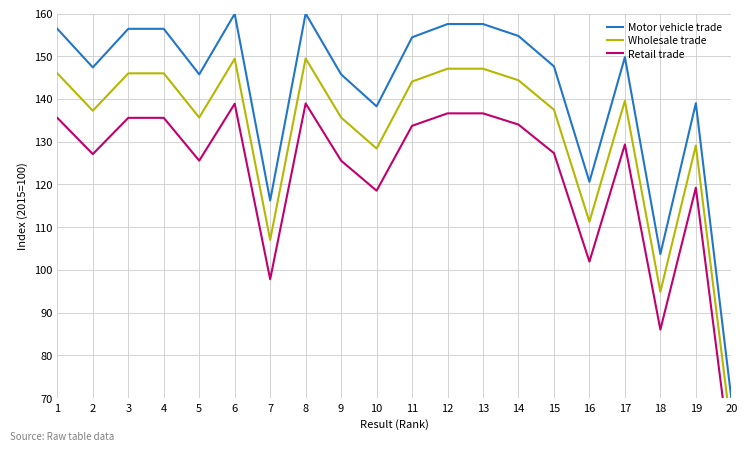

True or false: Motor vehicle trade has a value of 160.0 at 8.

True